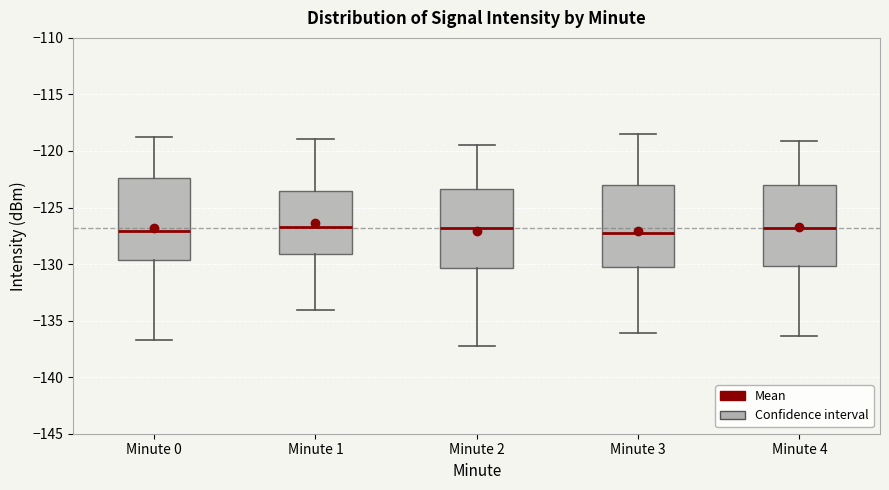

Reading left to right, read every box against the y-axis: the position of its median line, the range the box covers, and the ends of its whiskers. The values are not printed on the chart, so give them approximately, as read against the axis.

Minute 0: median -127.0, box -129.5 to -122.5, whiskers -136.5 to -118.5
Minute 1: median -126.5, box -129.0 to -123.5, whiskers -134.0 to -119.0
Minute 2: median -127.0, box -130.5 to -123.5, whiskers -137.0 to -119.5
Minute 3: median -127.0, box -130.5 to -123.0, whiskers -136.0 to -118.5
Minute 4: median -127.0, box -130.0 to -123.0, whiskers -136.5 to -119.0